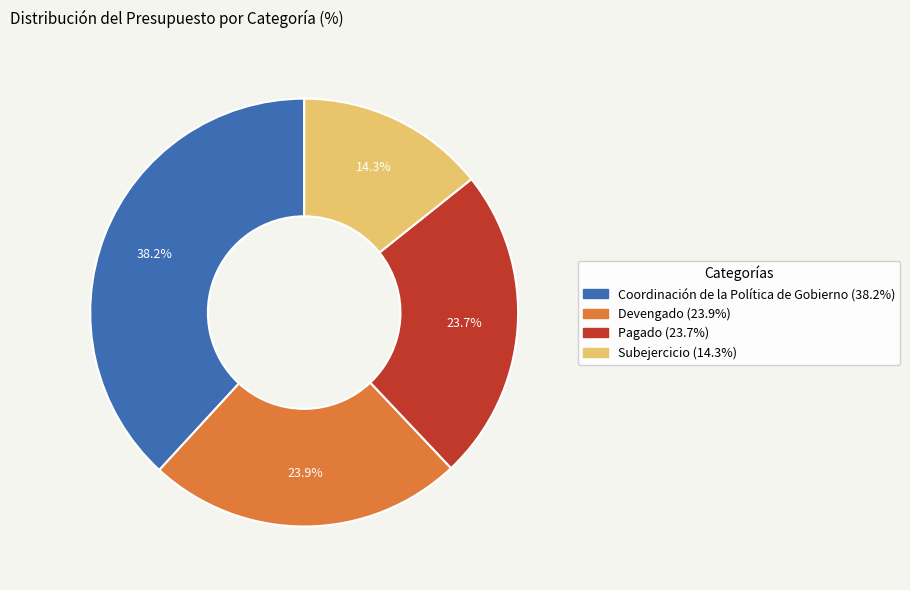

The Coordinación de la Política de Gobierno slice represents 38% of the pie. True or false?

True